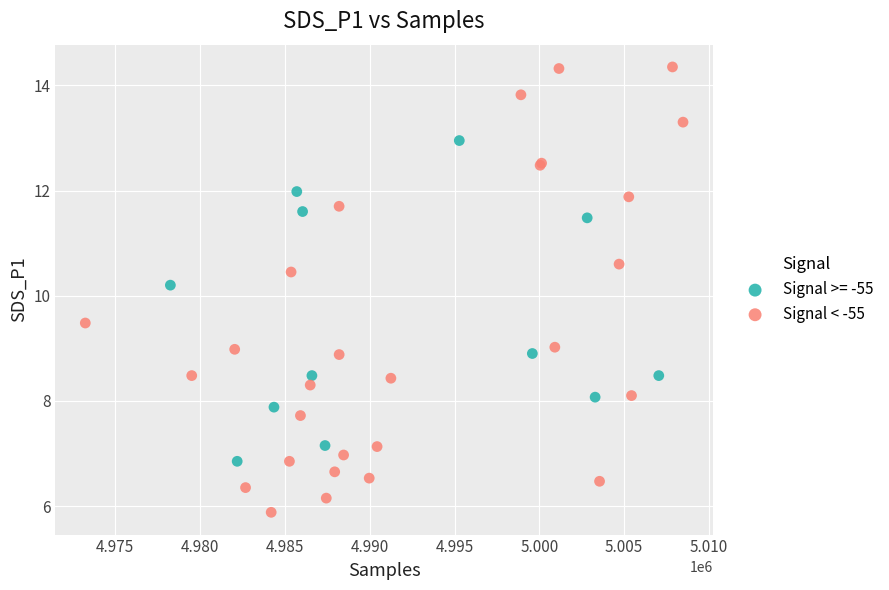

Which series contains the highest Y value?

Signal < -55